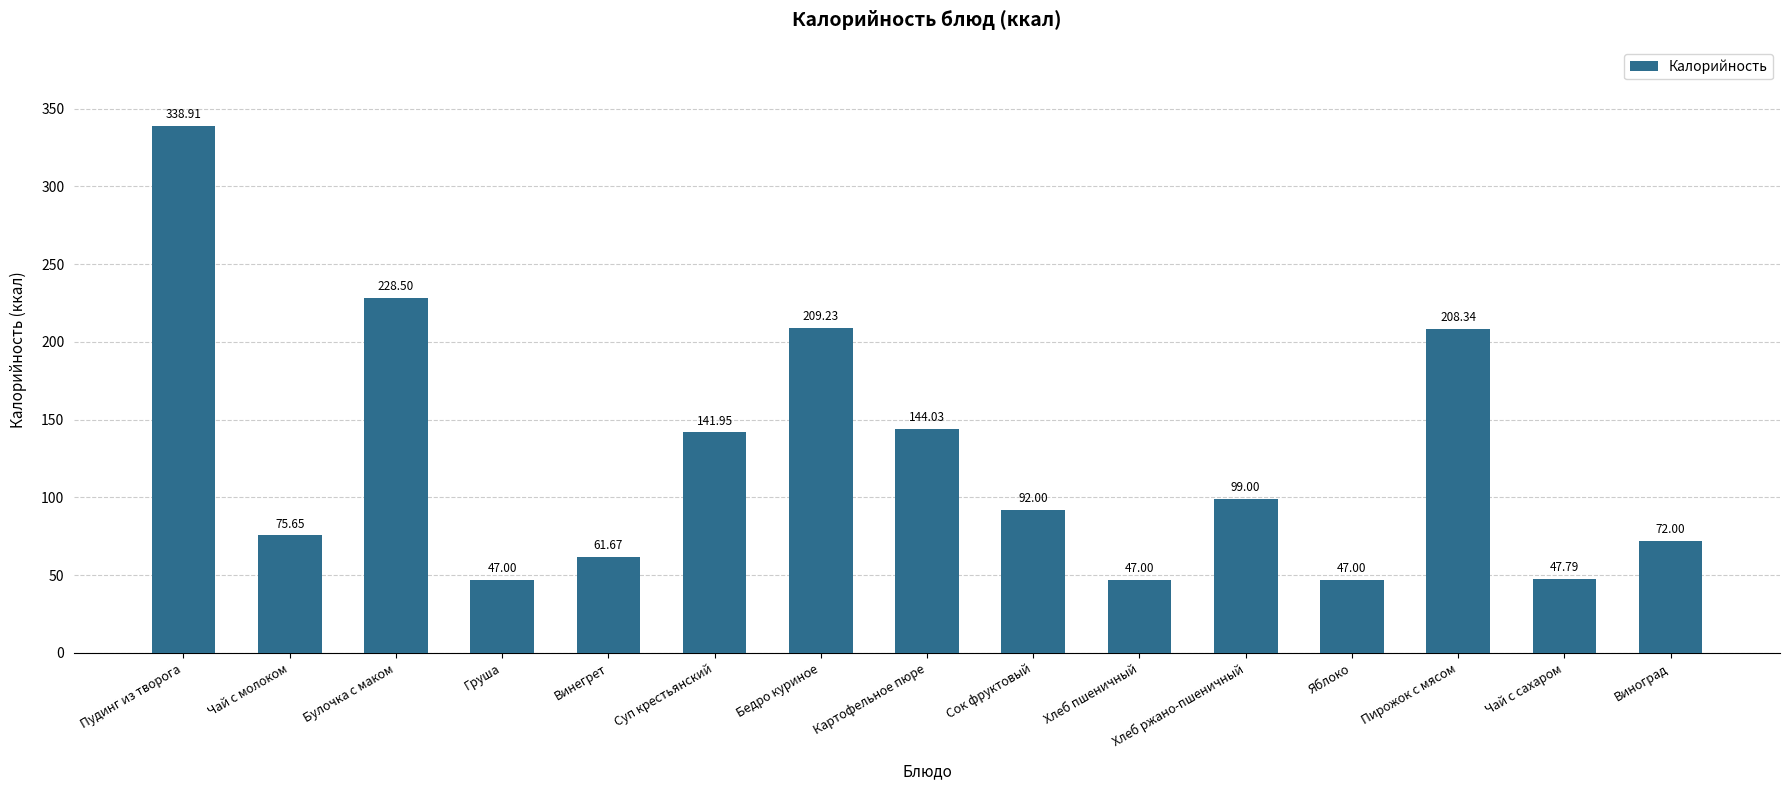

What is the smallest value displayed?

47.0